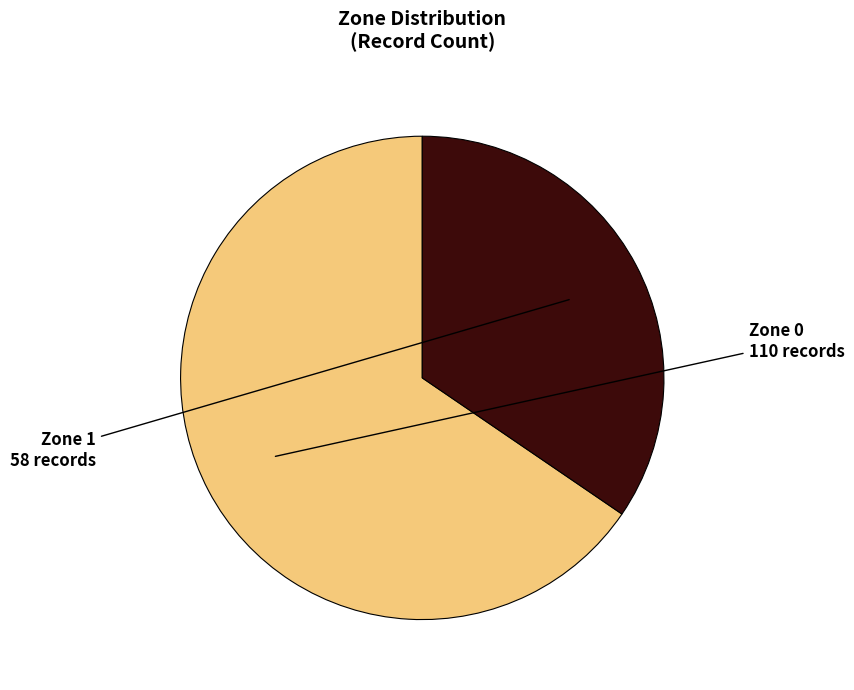

Is Zone 1 the majority of the pie?

No